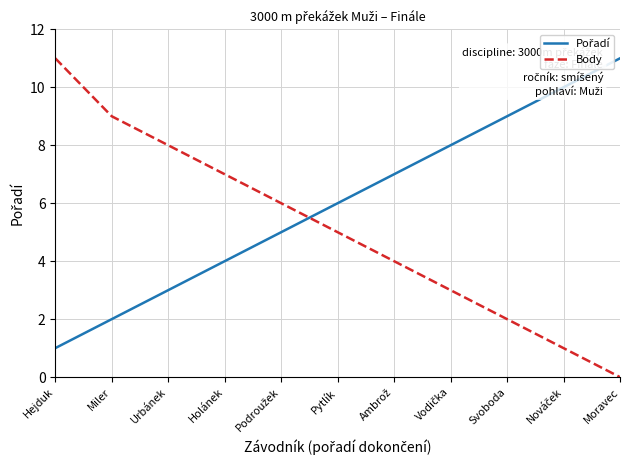

Where is Body nearest to the value 5?

Pytlík